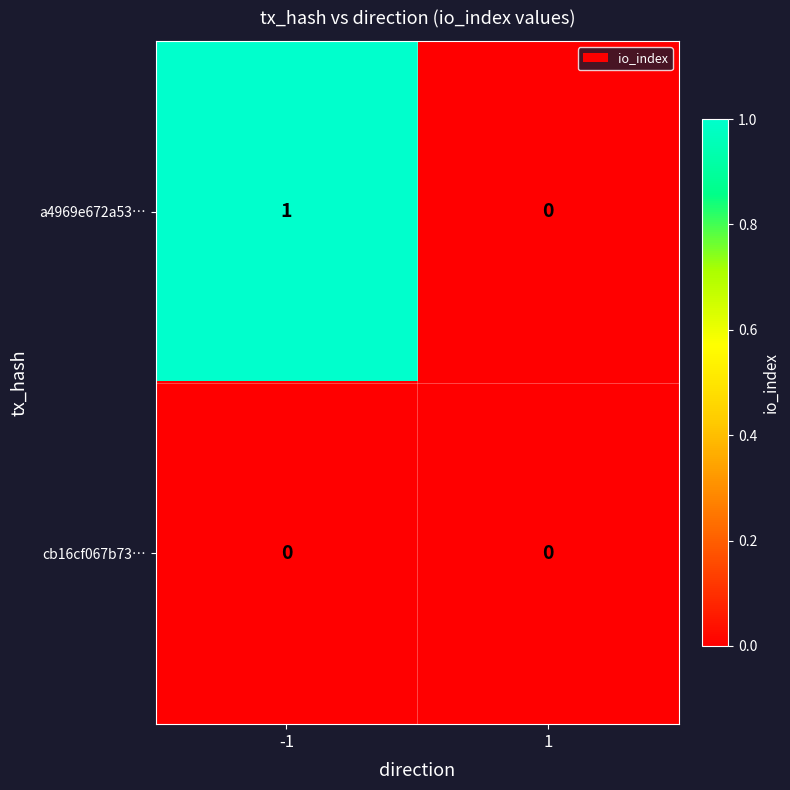

At -1, list the series in order from largest to smallest.

a4969e672a53…, cb16cf067b73…